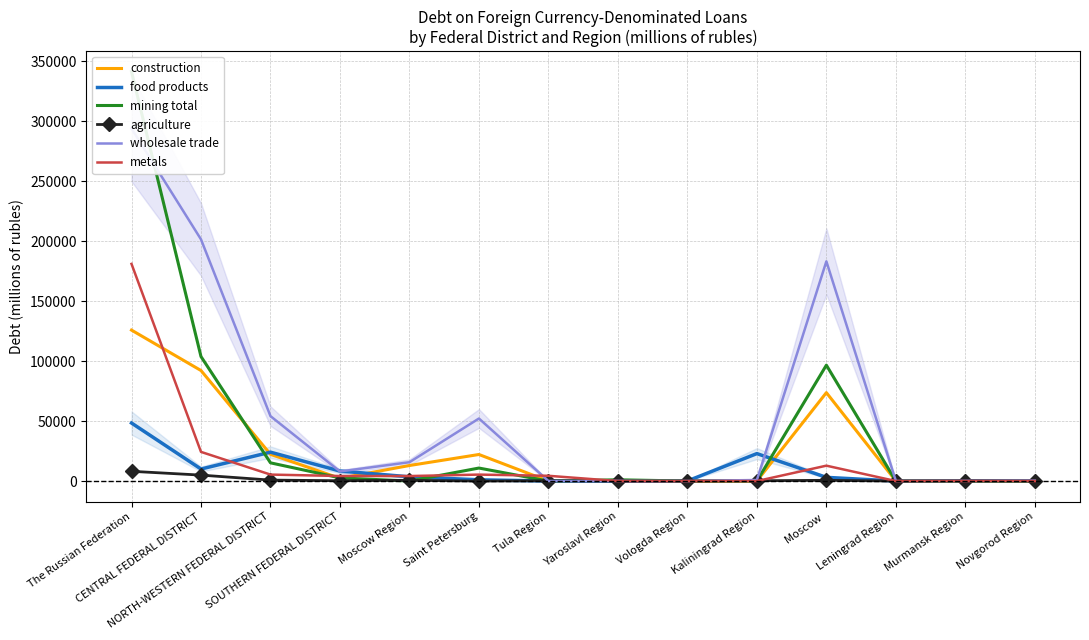

What is the greatest value displayed?

341344